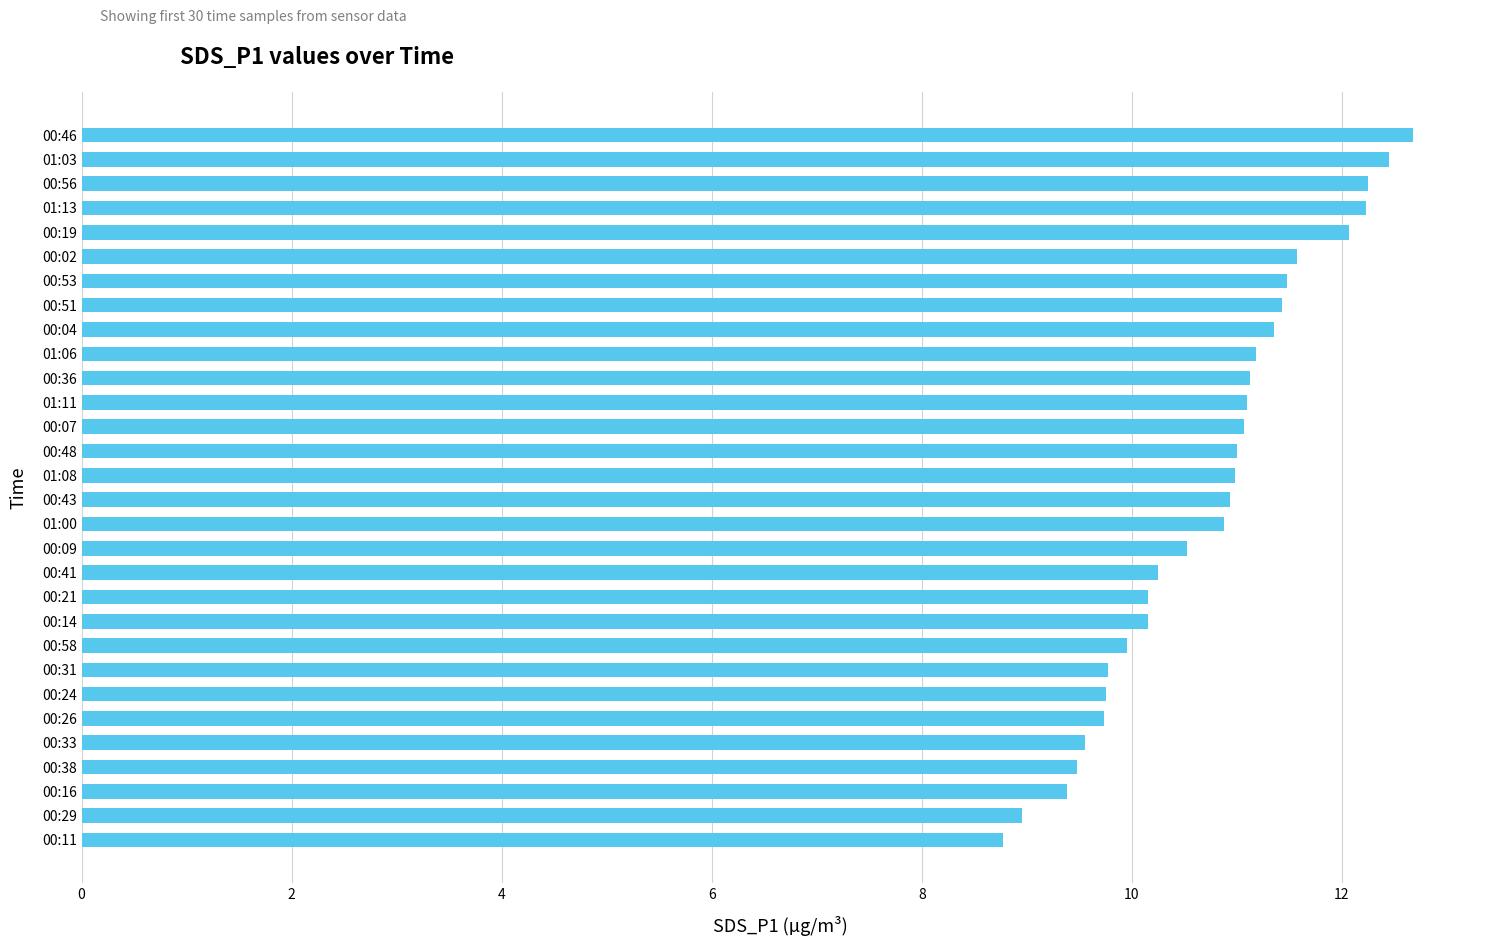

Is it true that the value at 00:14 is 16.9?

False